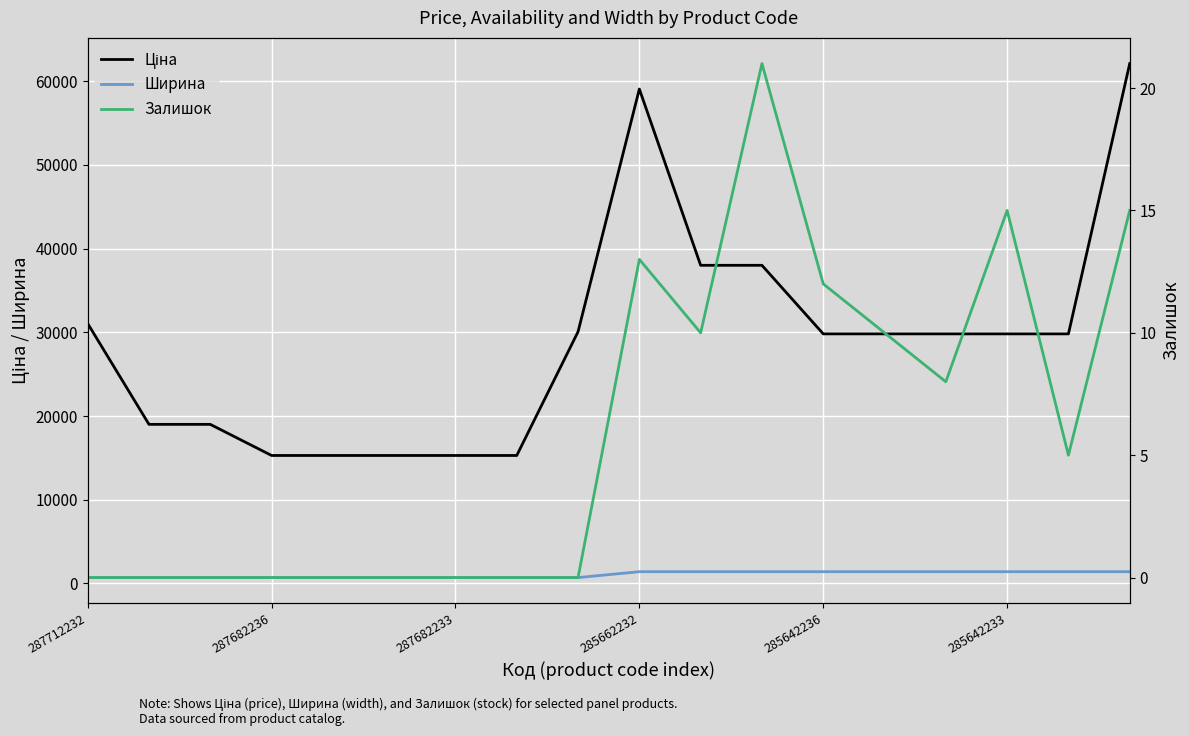

What is the value of the Ширина point at the 17th from the left?

1400.0